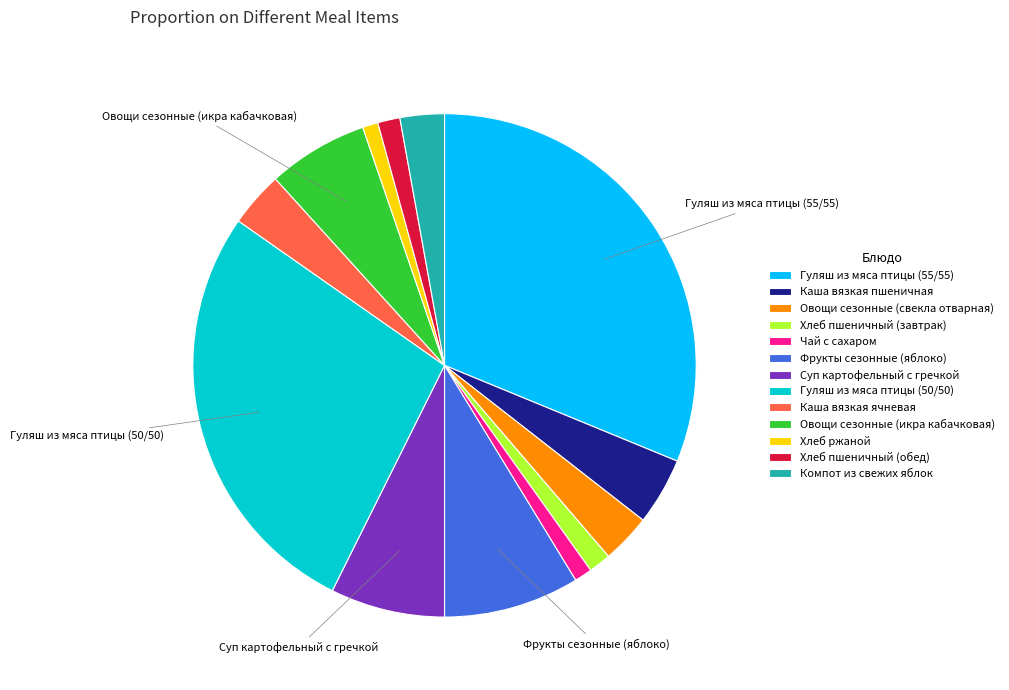

True or false: Каша вязкая пшеничная accounts for 13% of the total.

False